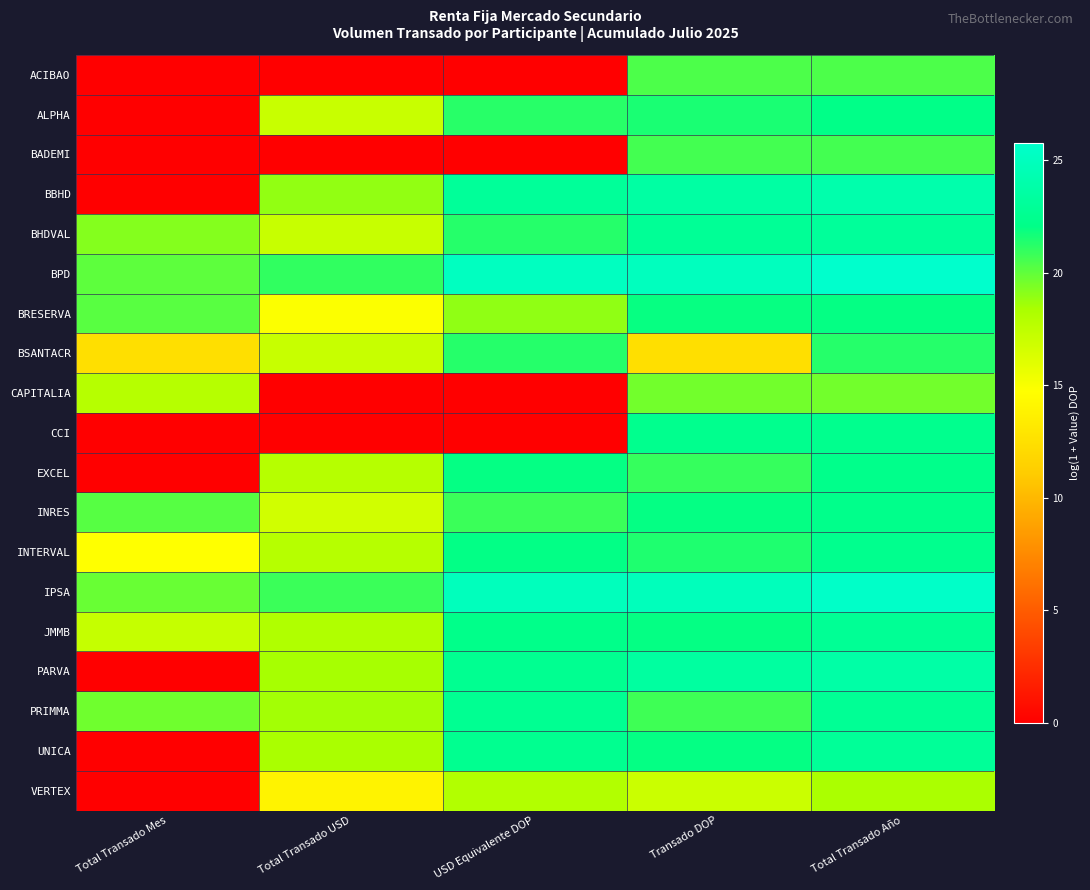

What is the spread (max minus min) of values at Transado DOP?

12.6